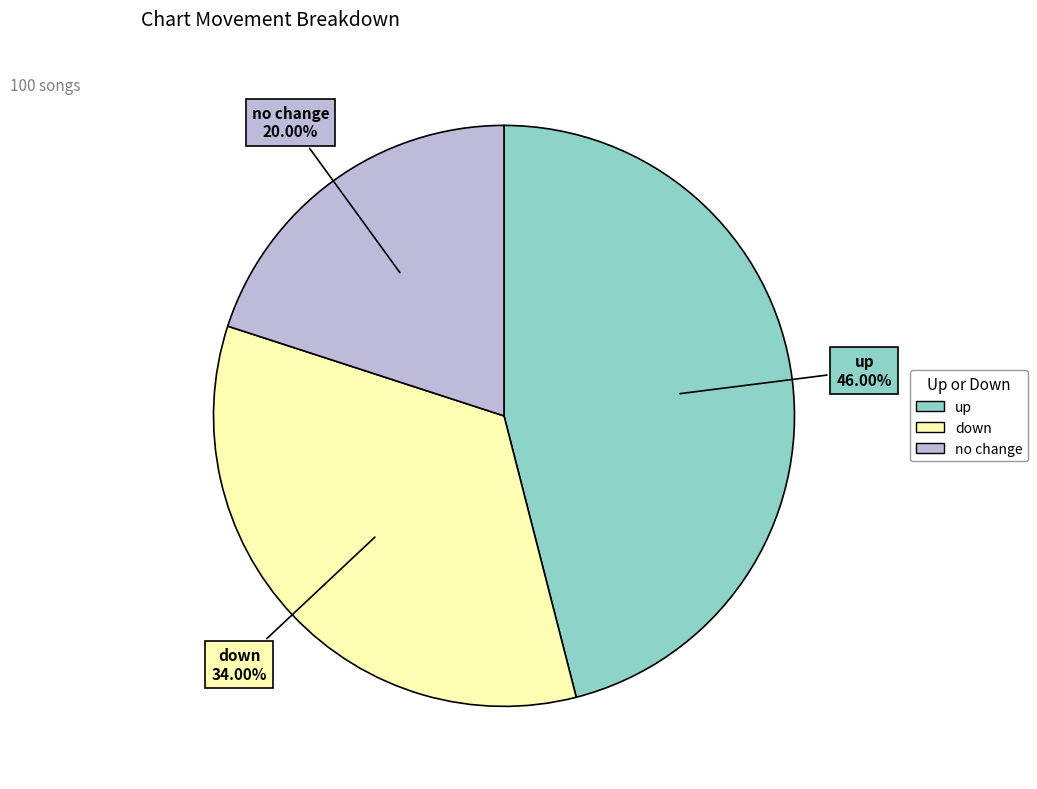

Is there a majority slice in this chart?

No